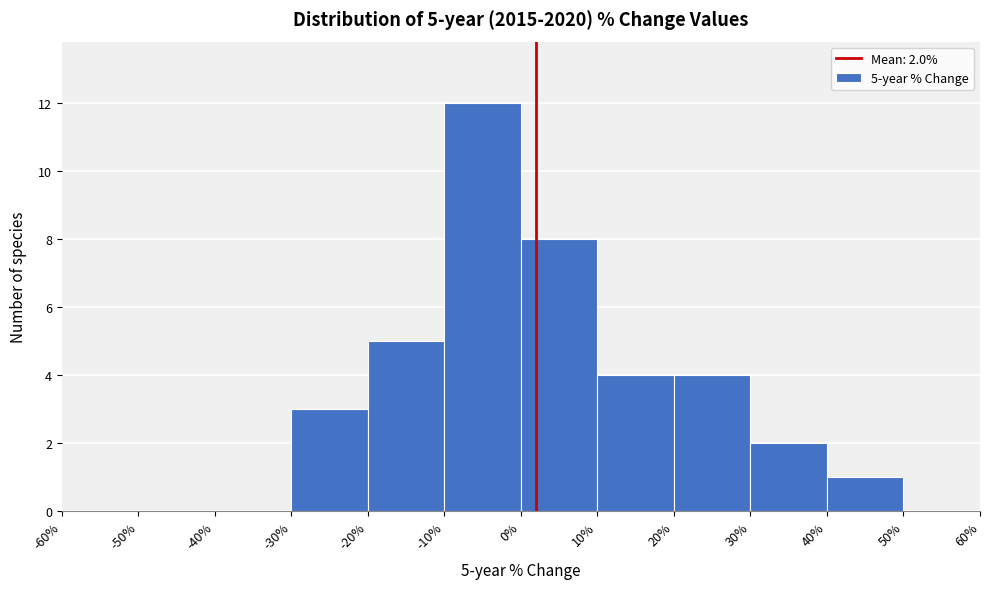

Which range on the x-axis has the tallest bar?

-10% to 0%